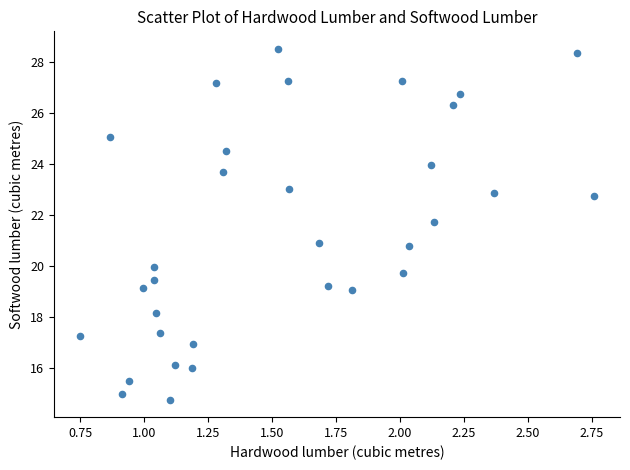

How many points are shown in the scatter plot?

32